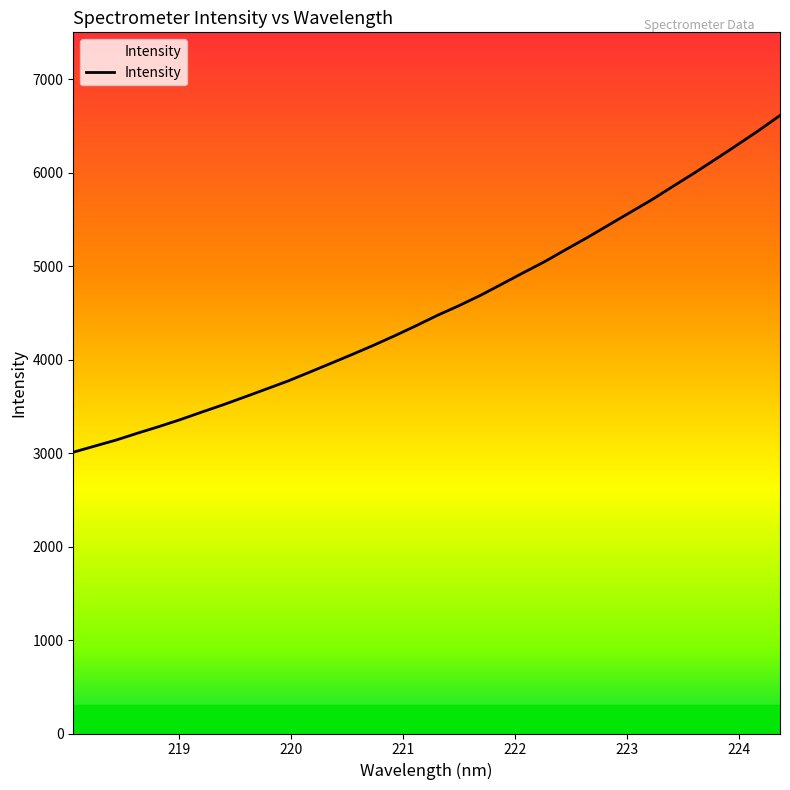

What is the difference between the second highest and second lowest values?

3375.2